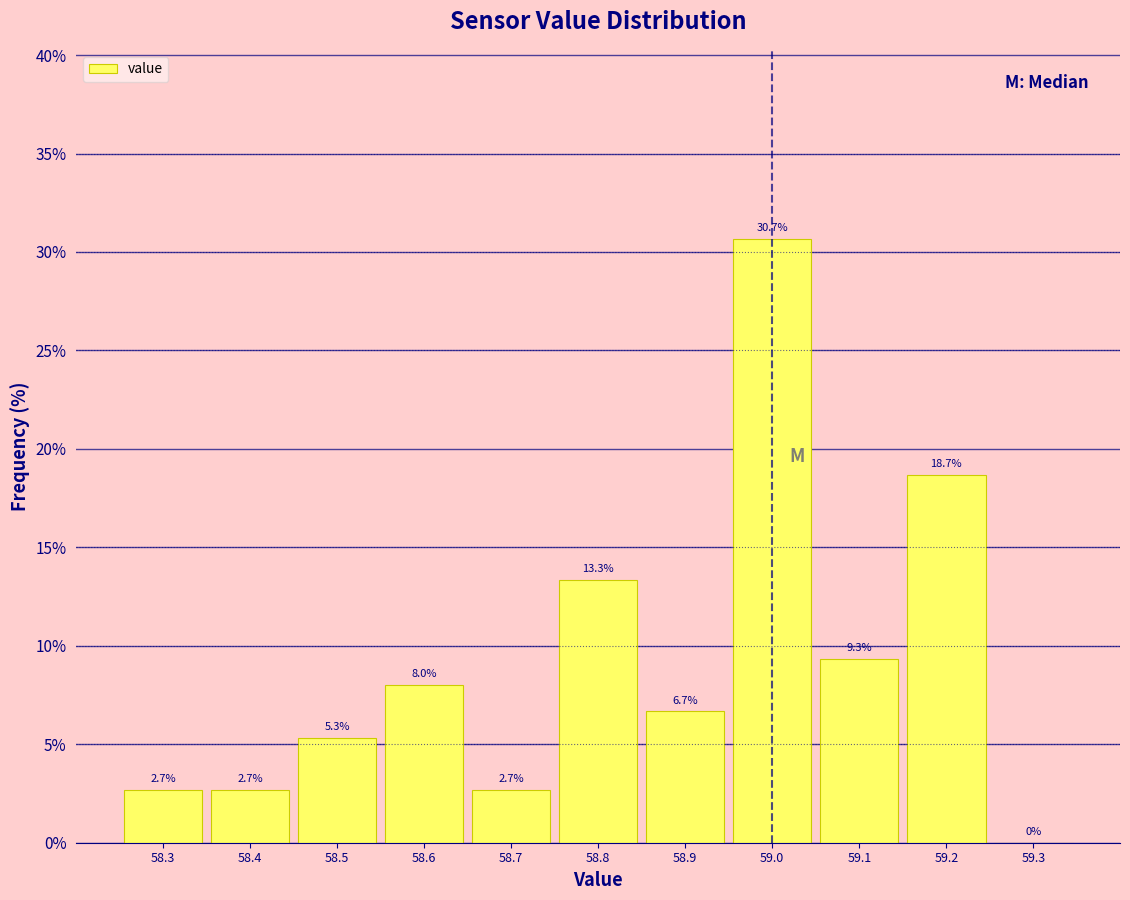

Reading left to right, list every bar in this chart as the range it spans on the x-axis followed by its height.

58.25 to 58.35: 2.7
58.35 to 58.45: 2.7
58.45 to 58.55: 5.3
58.55 to 58.65: 8.0
58.65 to 58.75: 2.7
58.75 to 58.85: 13.3
58.85 to 58.95: 6.7
58.95 to 59.05: 30.7
59.05 to 59.15: 9.3
59.15 to 59.25: 18.7
59.25 to 59.35: 0.0